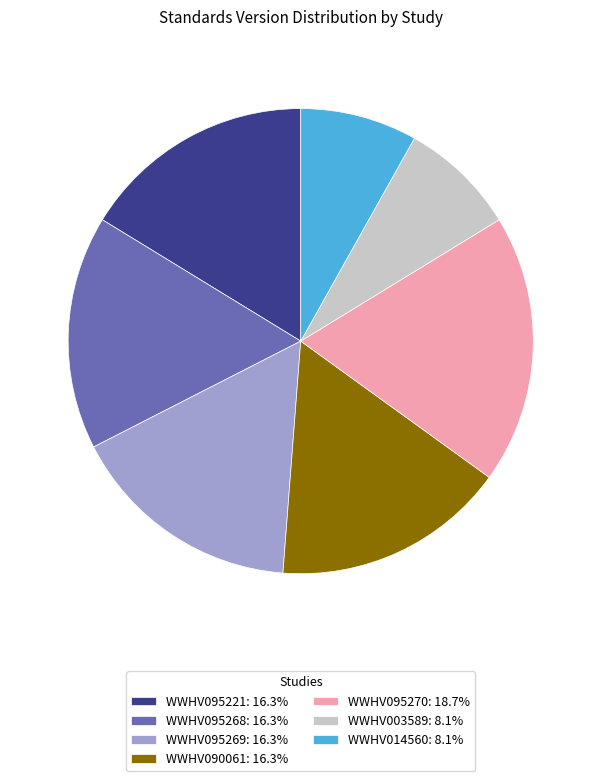

Is there any slice that represents more than half of the pie?

No